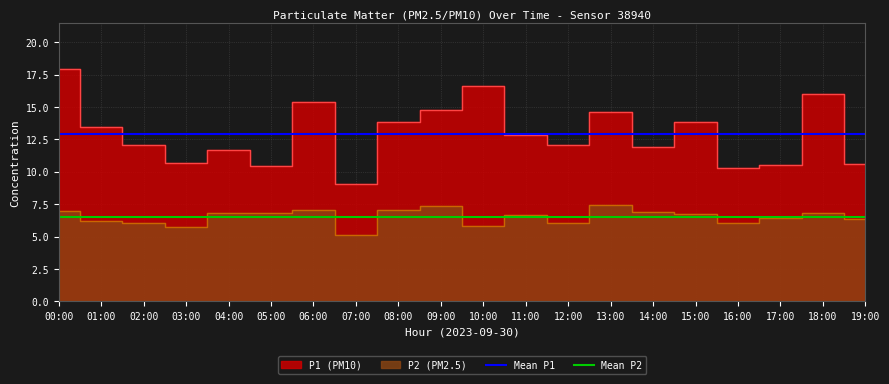

What position from the left is 05:00?

6